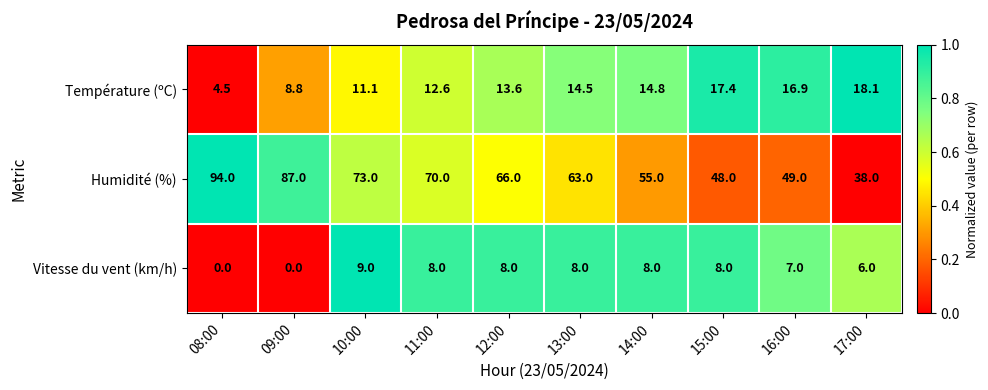

What is the total value across all series at 10:00?

93.1